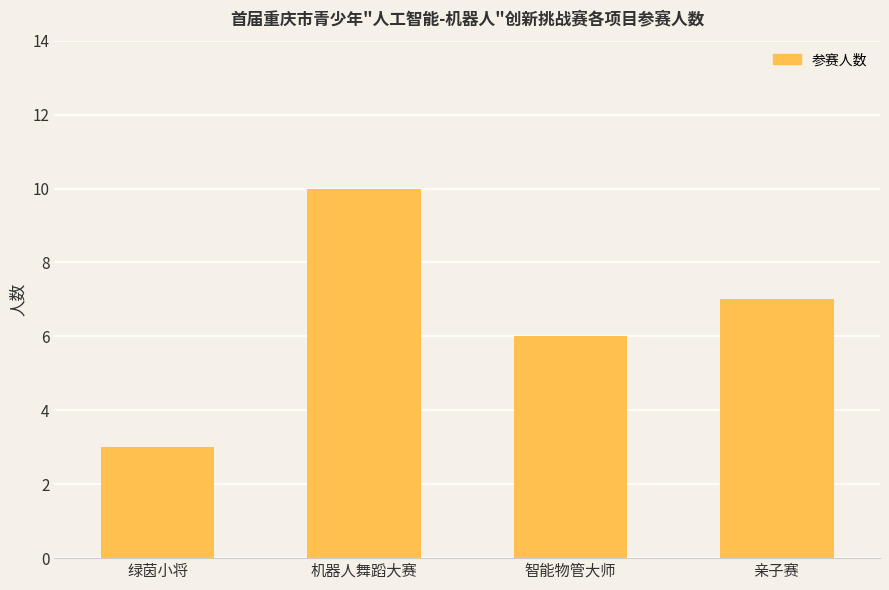

What is the label of the 1st bar from the right?

亲子赛